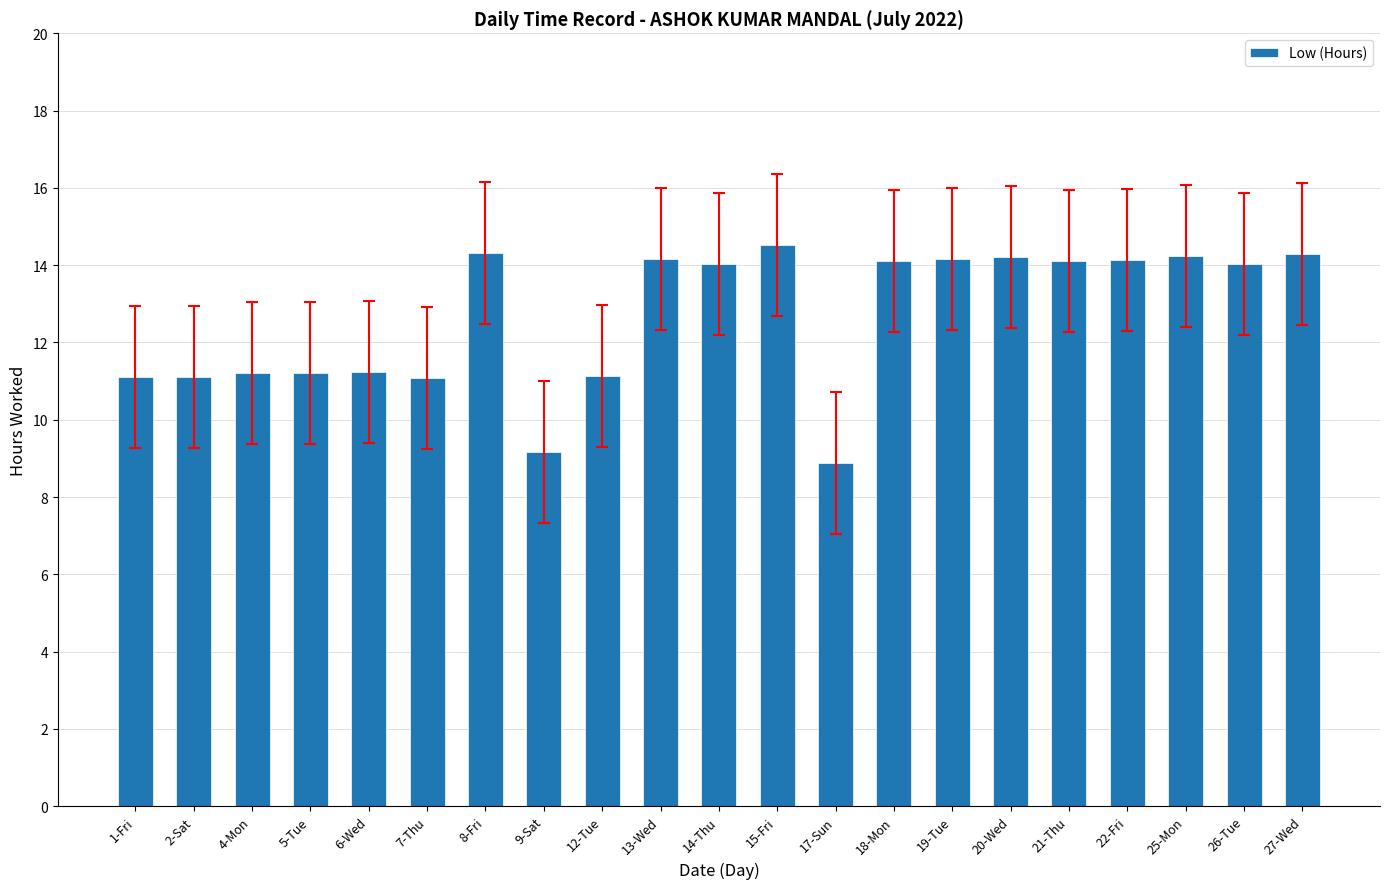

At which category does the chart reach its peak across all series?

15-Fri